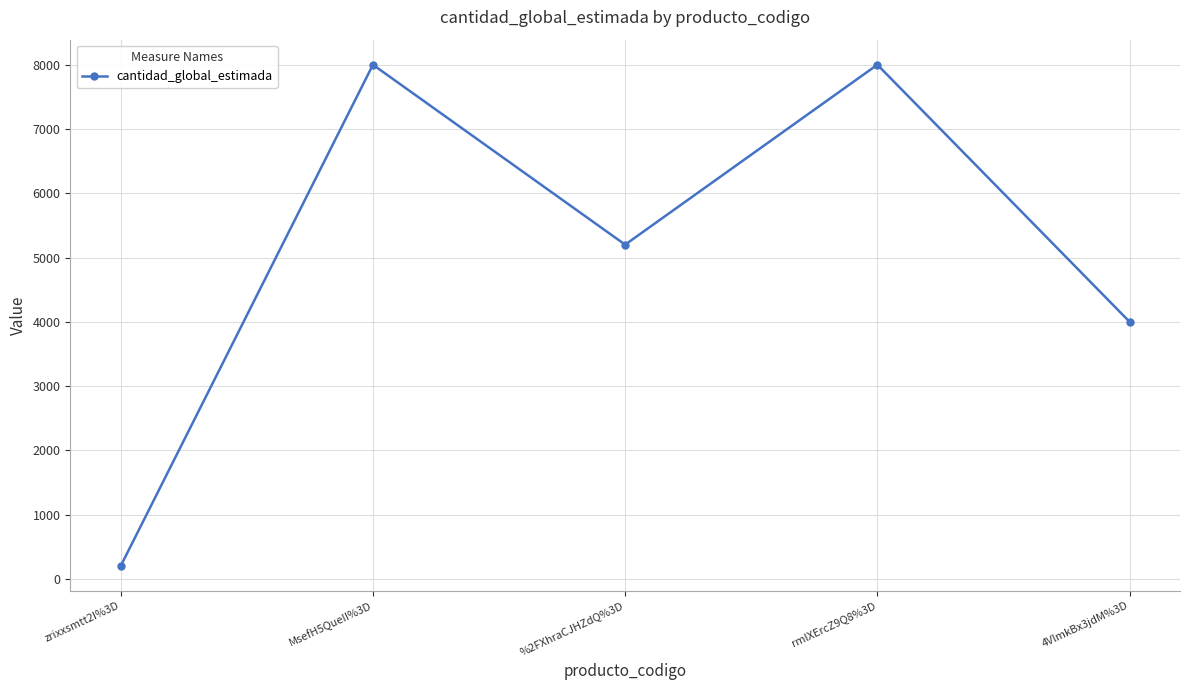

The value at rmlXErcZ9Q8%3D is 3908. True or false?

False